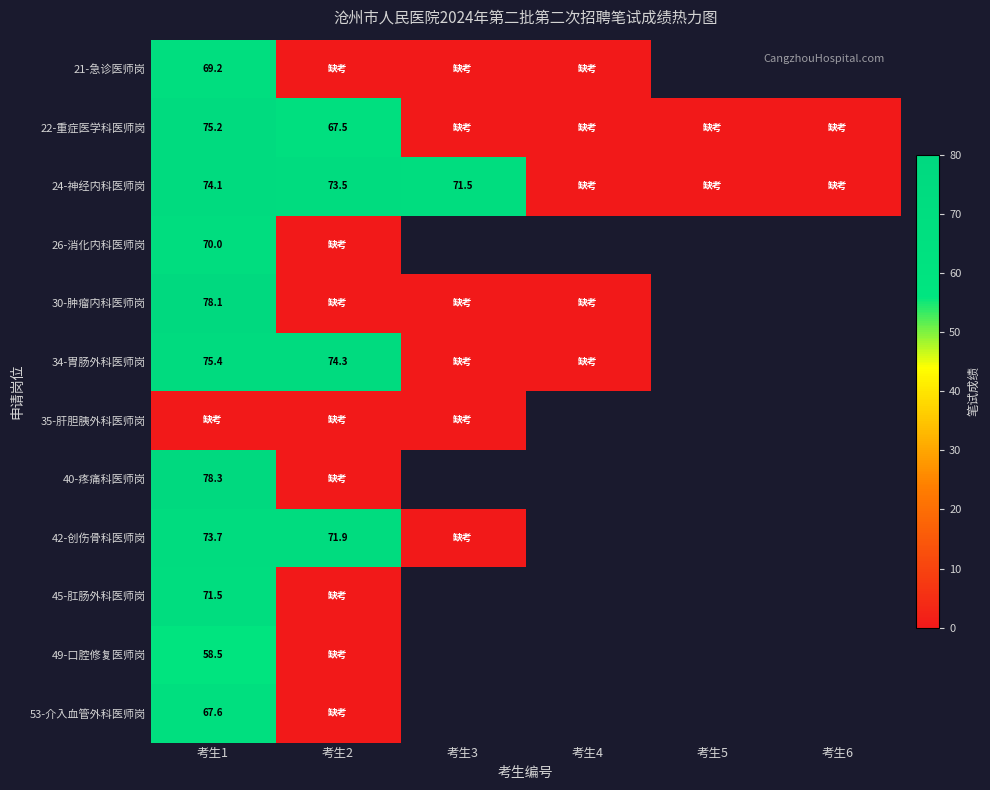

How many series are shown in this chart?

12